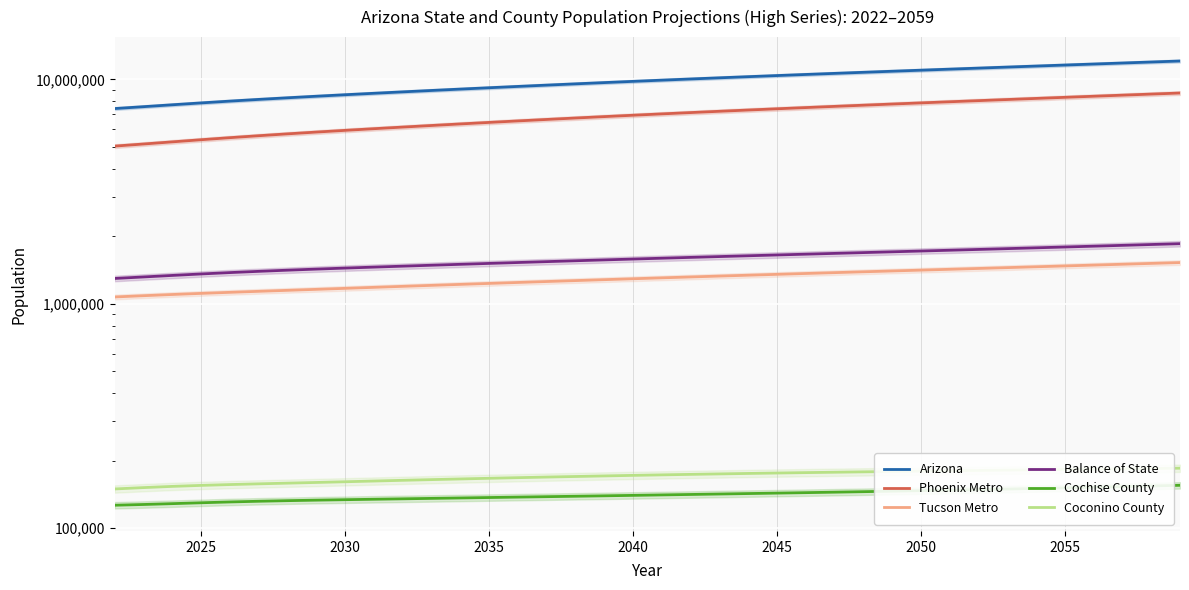

How many data points does each series have?

38